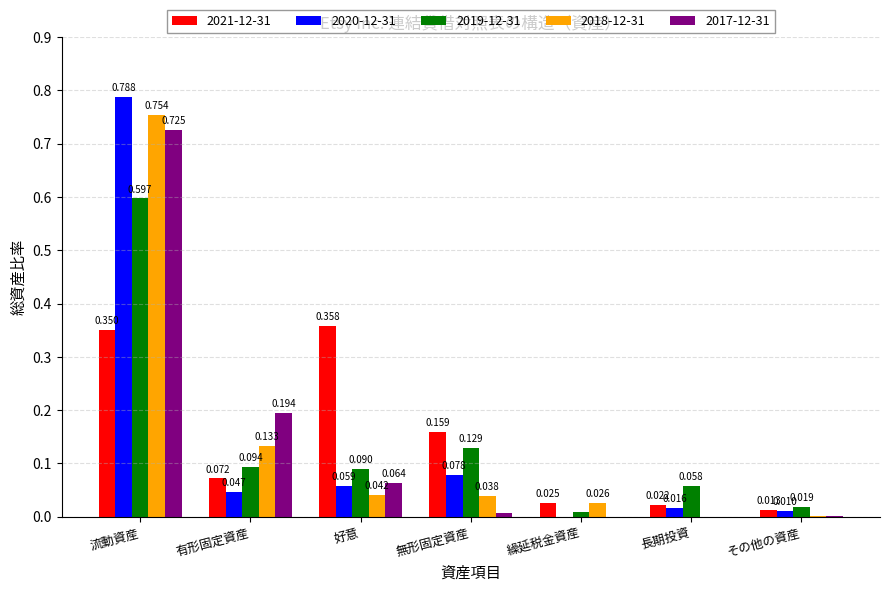

Is the value of 2017-12-31 at 有形固定資産 greater than the value of 2018-12-31 at 有形固定資産?

Yes